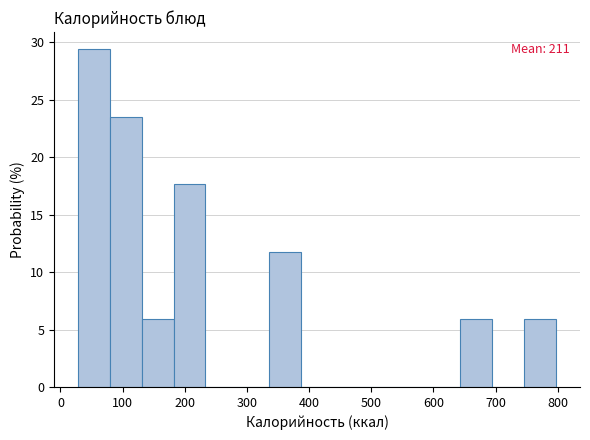

Which range on the x-axis has the tallest bar?

30 to 80